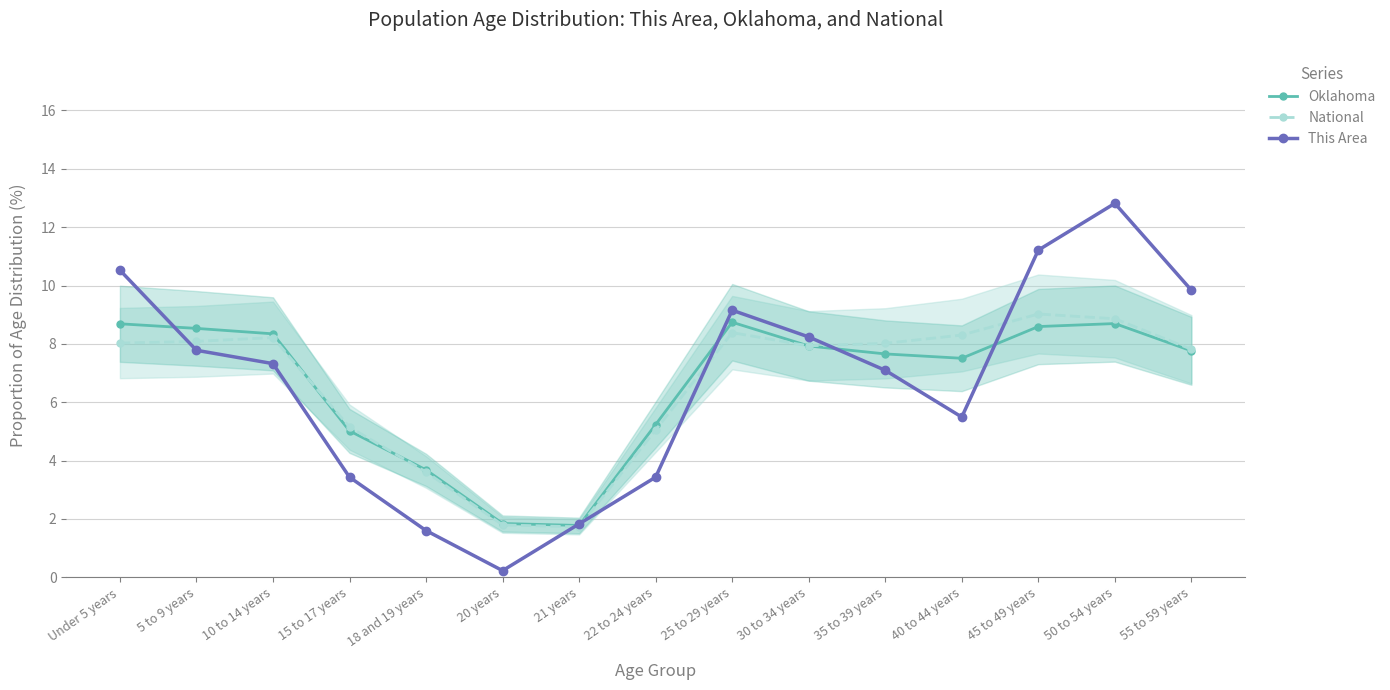

What is the label of the 15th point from the left?

55 to 59 years